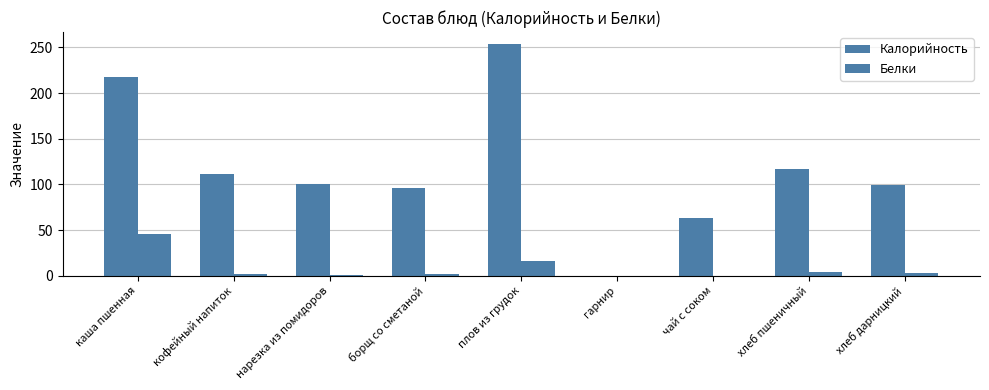

Read the Белки value at борщ со сметаной.

1.7